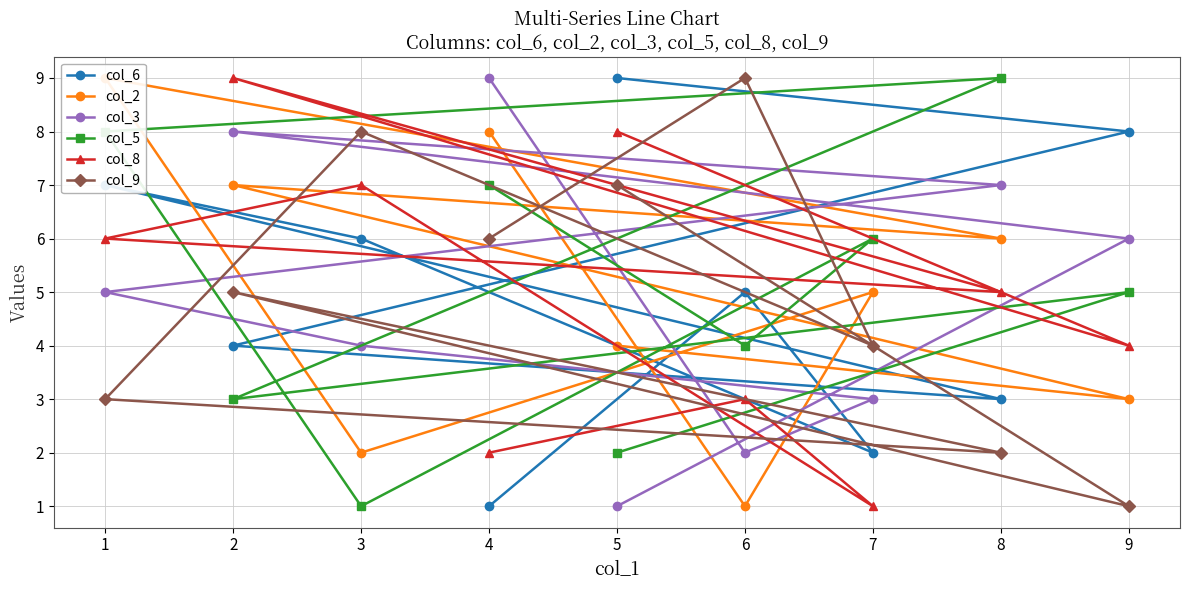

Which series changed the most between 7 and 4?

col_3